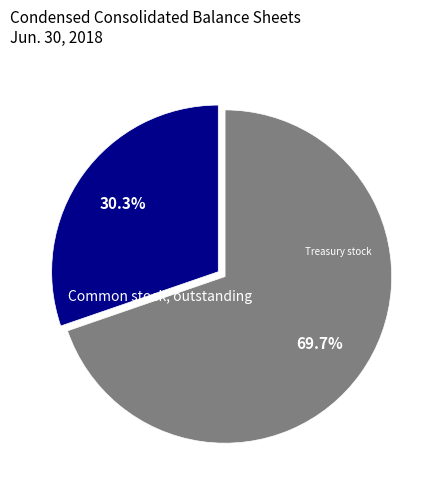

How many segments does this pie chart have?

2